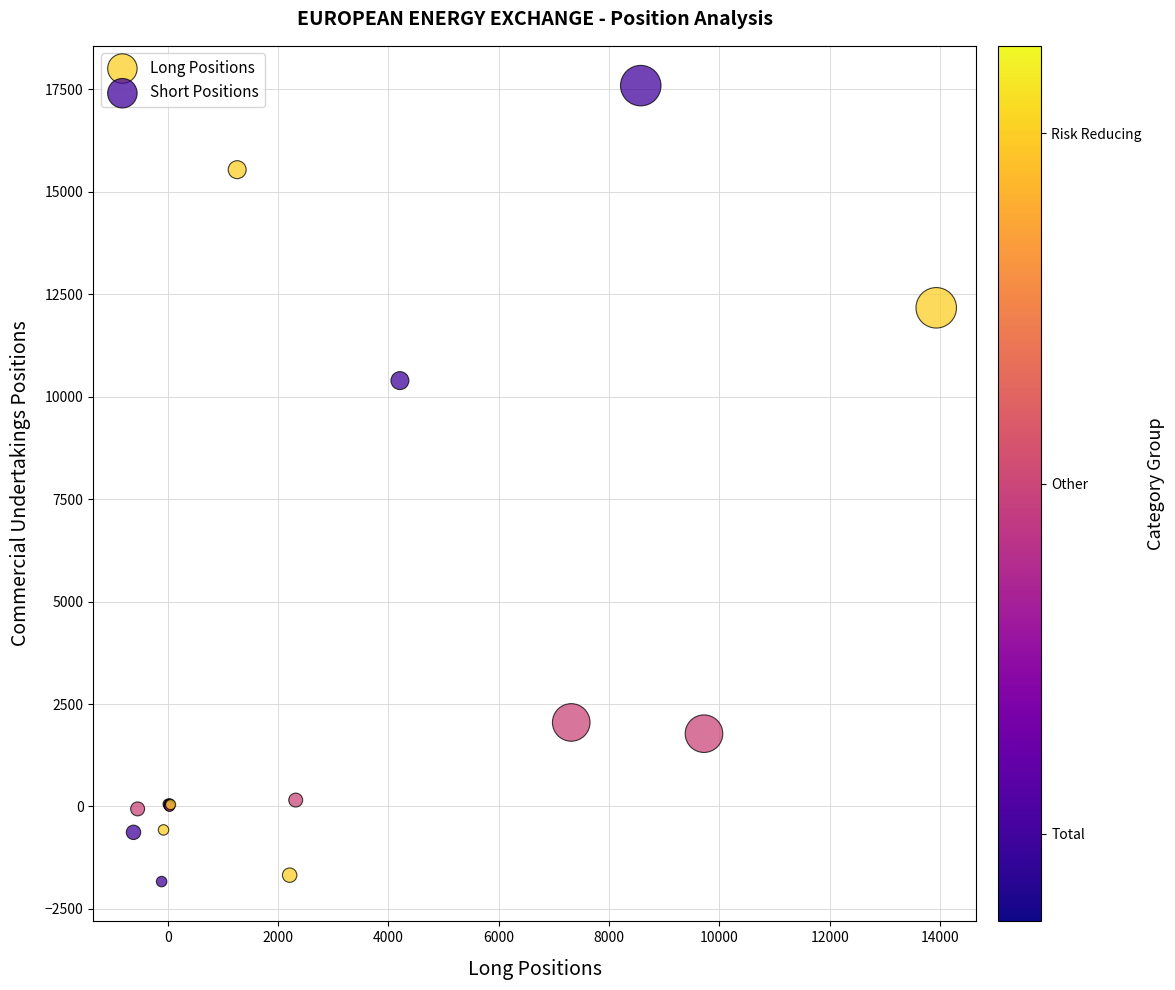

Which series contains the lowest Y value?

Short Positions